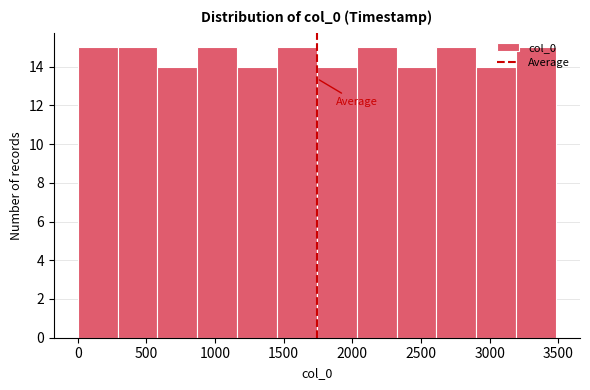

Reading left to right, transcribe this chart: for each bar, give the range it covers on the x-axis and its height. Neither the bar edges nor the heights are printed on the chart, so give them approximately, as read against the axes.

0 to 300: 15
300 to 600: 15
600 to 850: 14
850 to 1150: 15
1150 to 1450: 14
1450 to 1750: 15
1750 to 2050: 14
2050 to 2300: 15
2300 to 2600: 14
2600 to 2900: 15
2900 to 3200: 14
3200 to 3500: 15